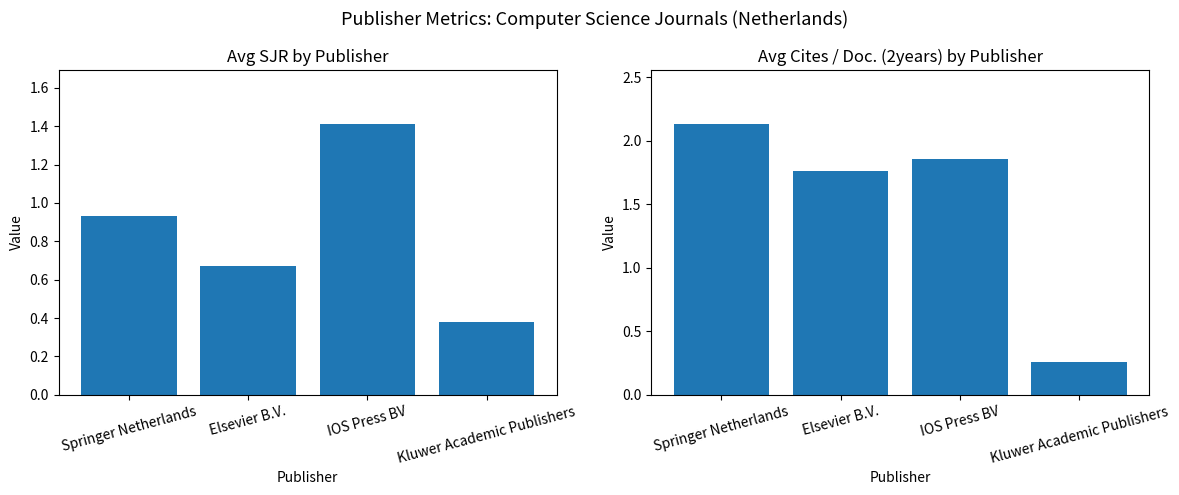

What is the smallest value displayed?

0.3